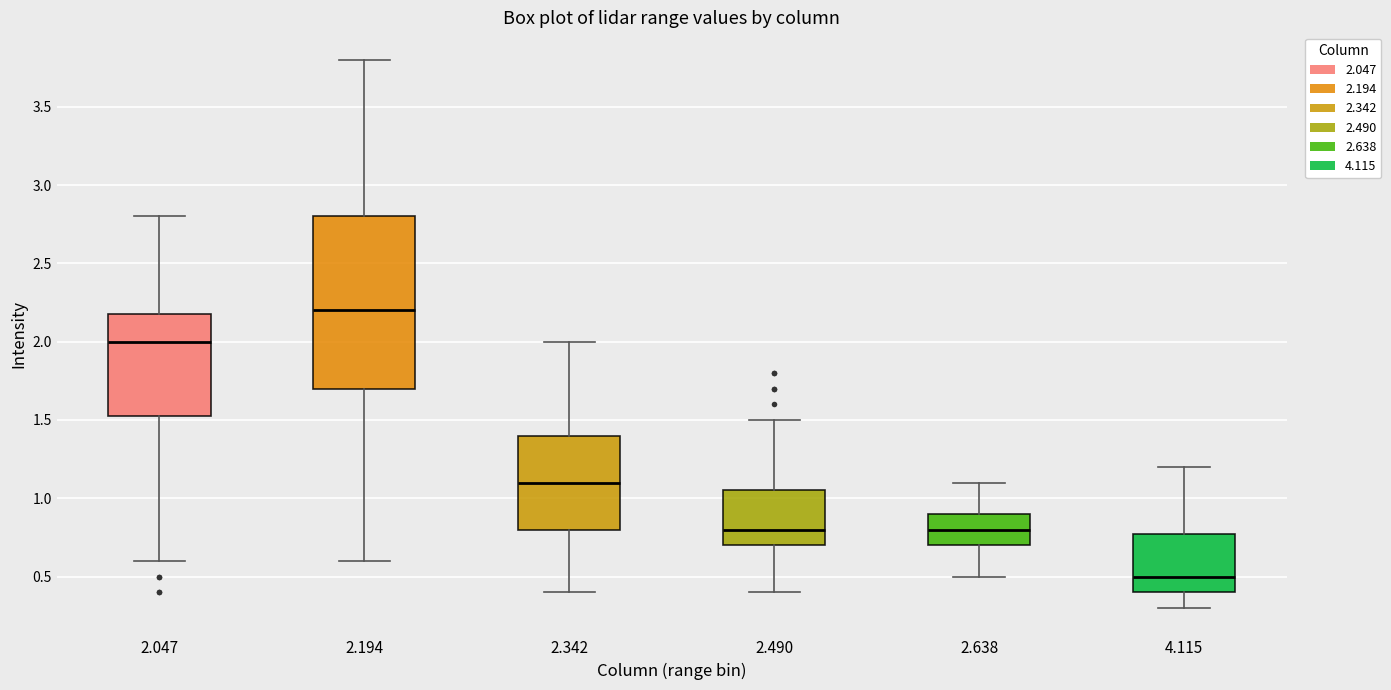

Reading left to right, read every box against the y-axis: the position of its median line, the range the box covers, and the ends of its whiskers. The values are not printed on the chart, so give them approximately, as read against the axis.

2.047: median 2.00, box 1.55 to 2.20, whiskers 0.60 to 2.80
2.194: median 2.20, box 1.70 to 2.80, whiskers 0.60 to 3.80
2.342: median 1.10, box 0.80 to 1.40, whiskers 0.40 to 2.00
2.490: median 0.80, box 0.70 to 1.05, whiskers 0.40 to 1.50
2.638: median 0.80, box 0.70 to 0.90, whiskers 0.50 to 1.10
4.115: median 0.50, box 0.40 to 0.80, whiskers 0.30 to 1.20